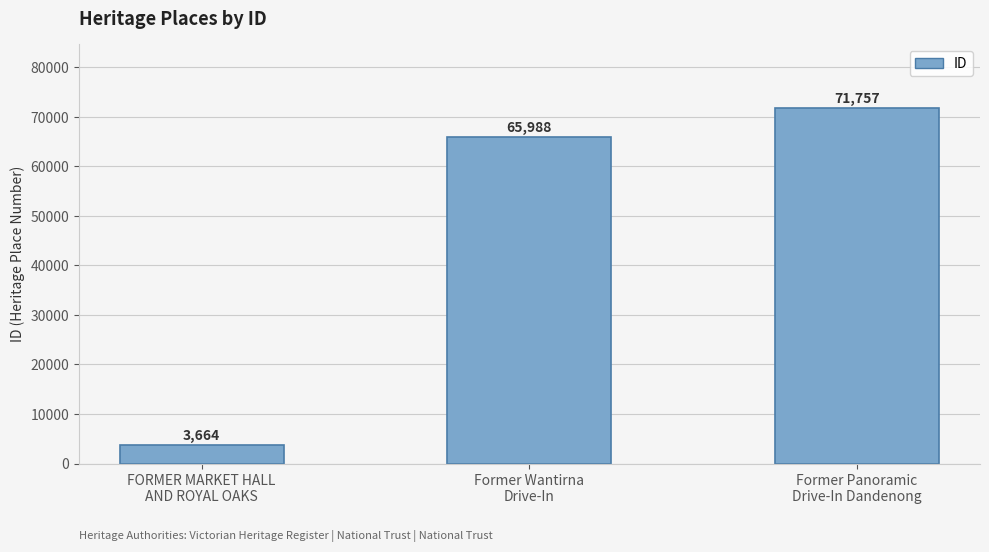

Reading left to right, extract all data points from this chart.

FORMER MARKET HALL
AND ROYAL OAKS=3664	Former Wantirna
Drive-In=65988	Former Panoramic
Drive-In Dandenong=71757